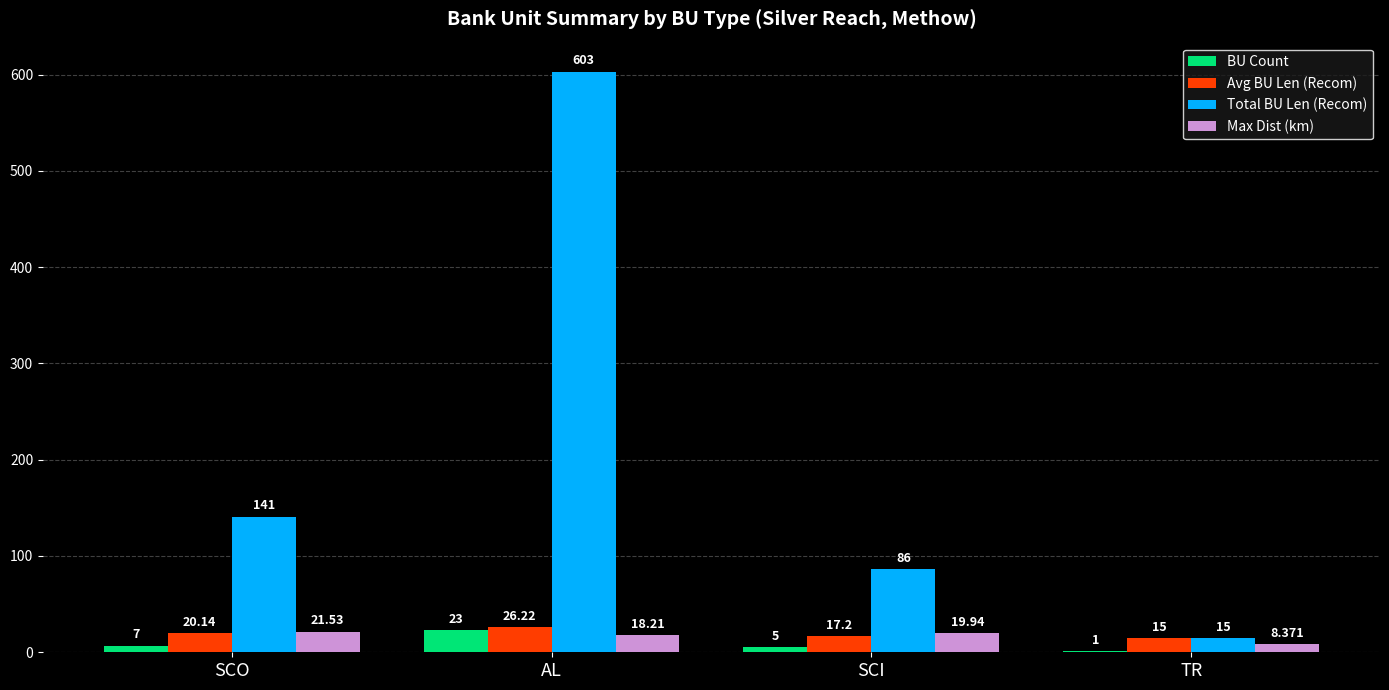

How many categories are shown in the chart?

4